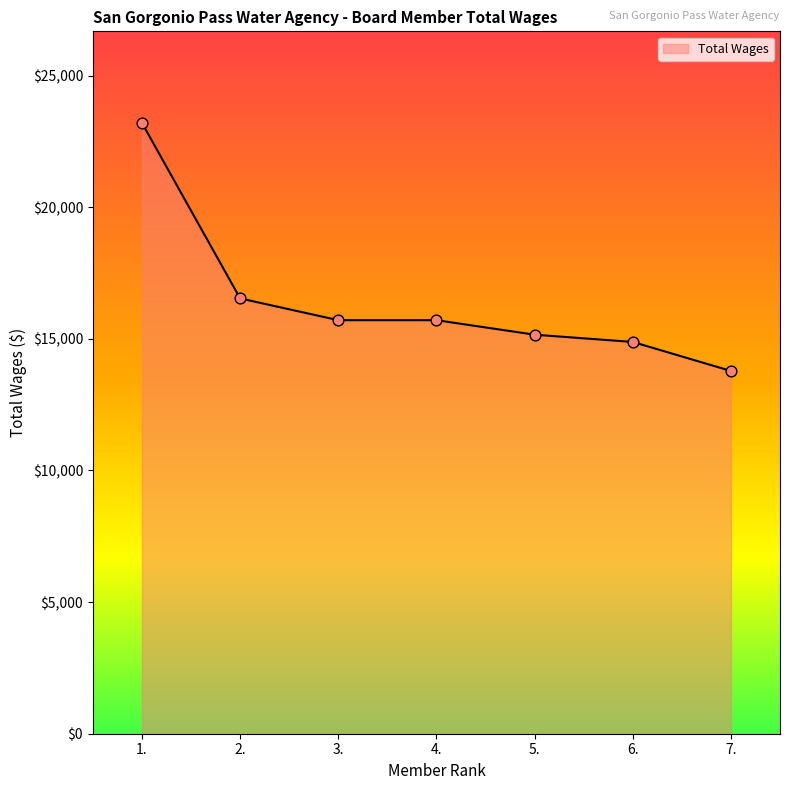

What is the change in value from 2. to 4.?

-827